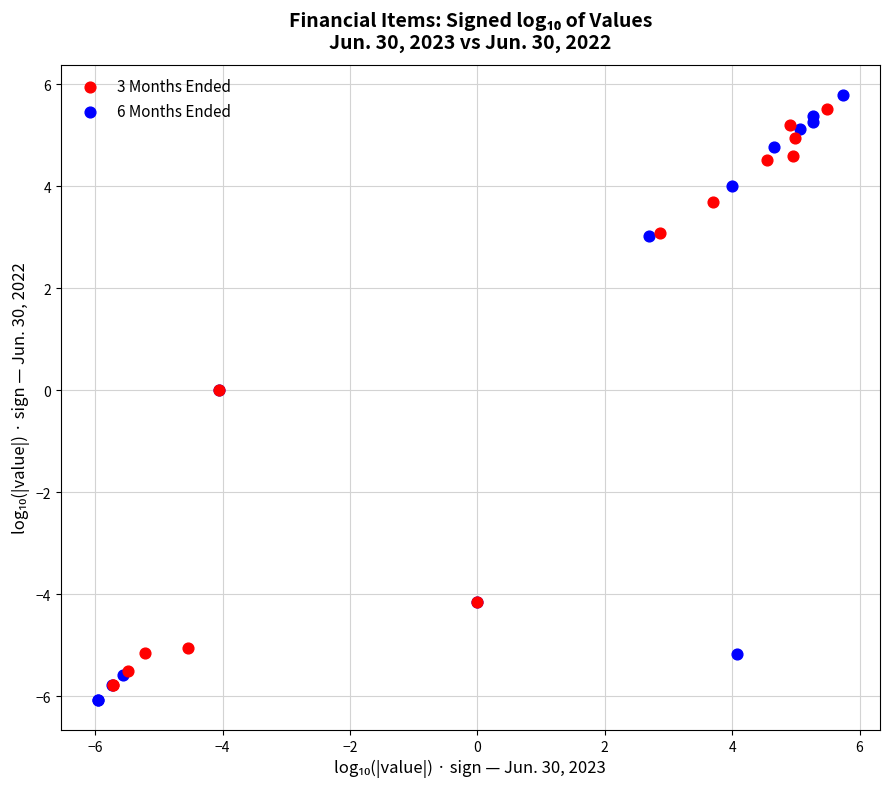

Which series reaches the minimum Y coordinate?

6 Months Ended